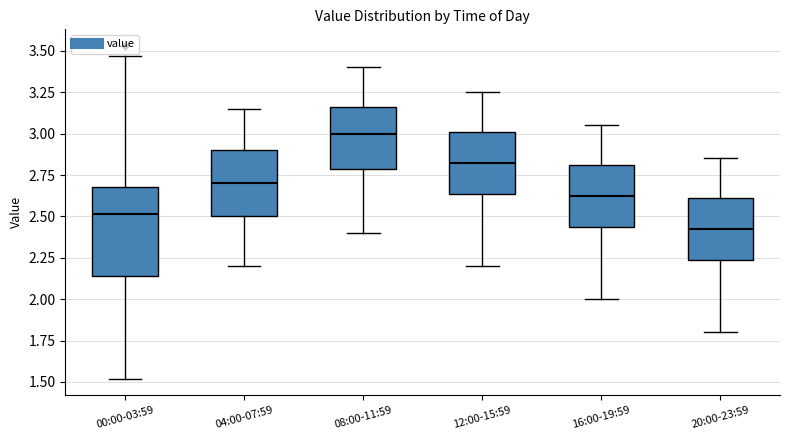

Where does the lower whisker of the box for 00:00-03:59 end on the y-axis? The values are not printed on the chart, so give them approximately, as read against the axis.

1.50